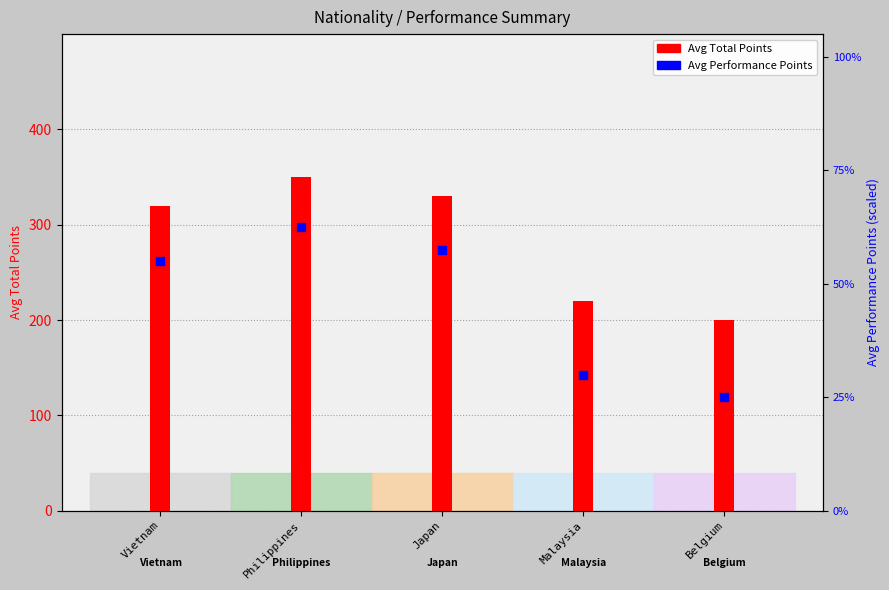

Which series reaches the minimum Y coordinate?

Avg Performance Points